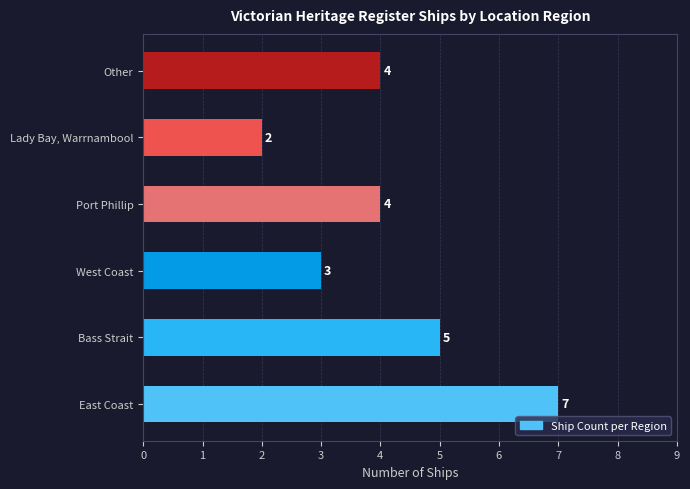

Count the values in the range 3 to 5.

4